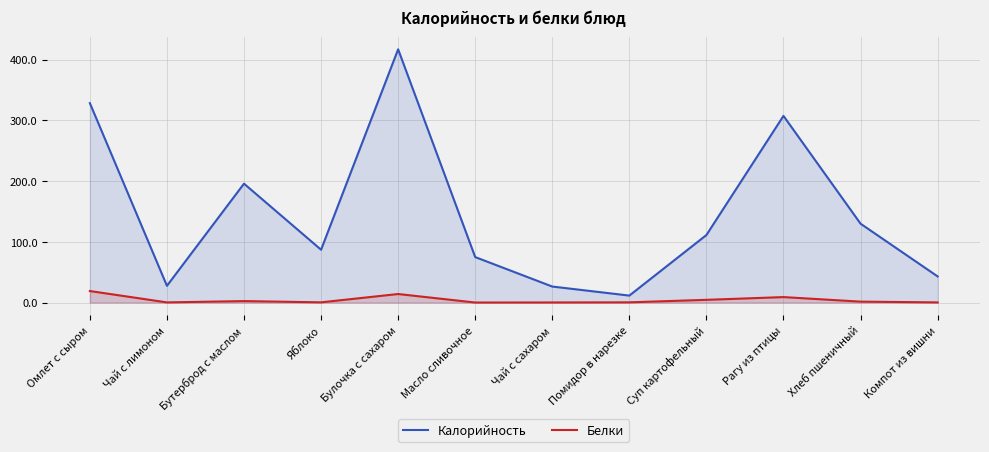

Which category has the highest value in the Калорийность series?

Булочка с сахаром